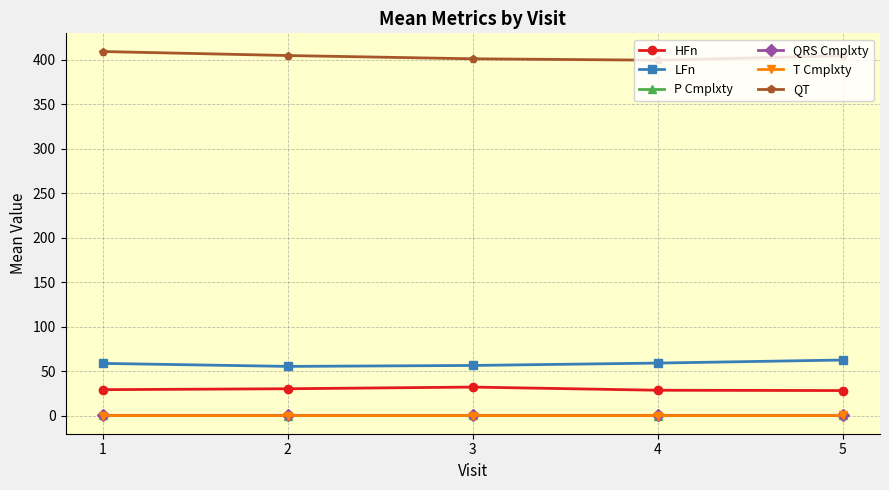

True or false: LFn and T Cmplxty cross at least once.

False